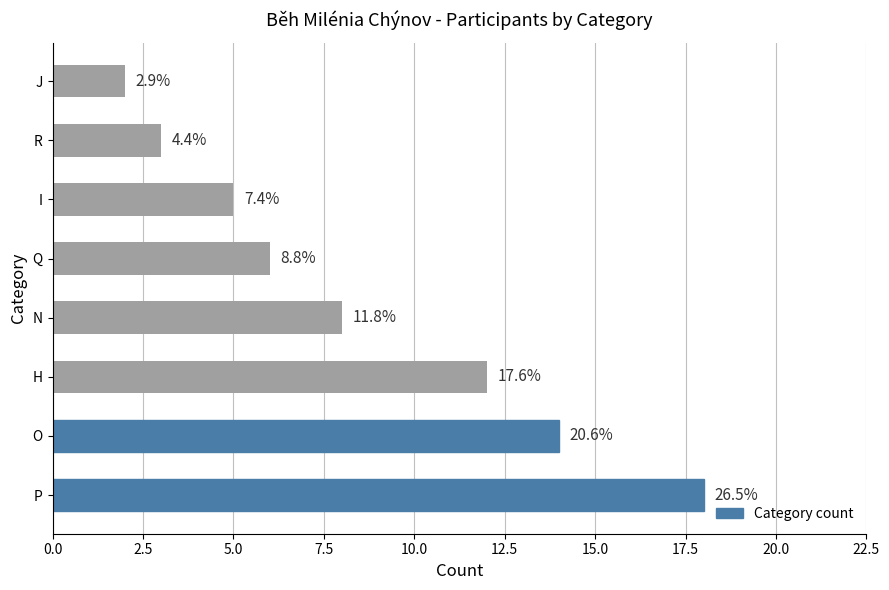

Does the chart contain any negative values?

No